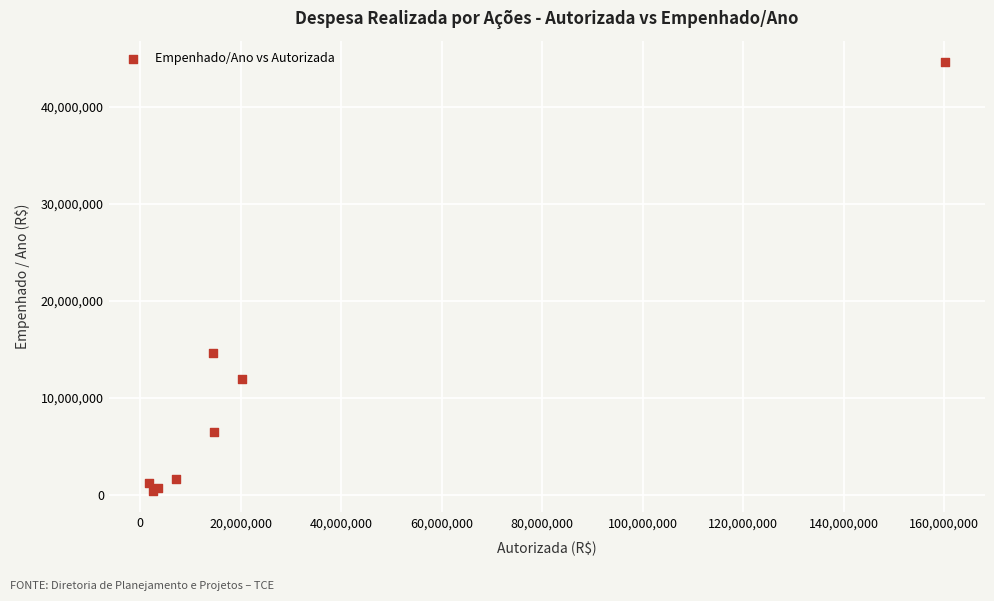

What Y value in the scatter plot is closest to 22498350?

14555769.5